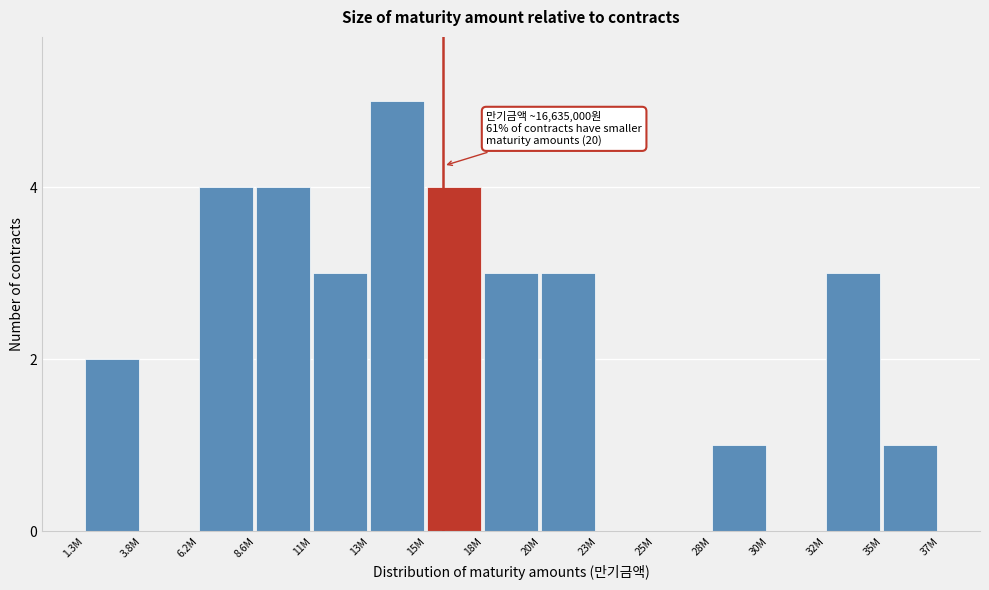

Reading left to right, transcribe all the data shown in this chart.

1.3M=2	3.8M=0	6.2M=4	8.6M=4	11M=3	13M=5	15M=4	18M=3	20M=3	23M=0	25M=0	28M=1	30M=0	32M=3	35M=1